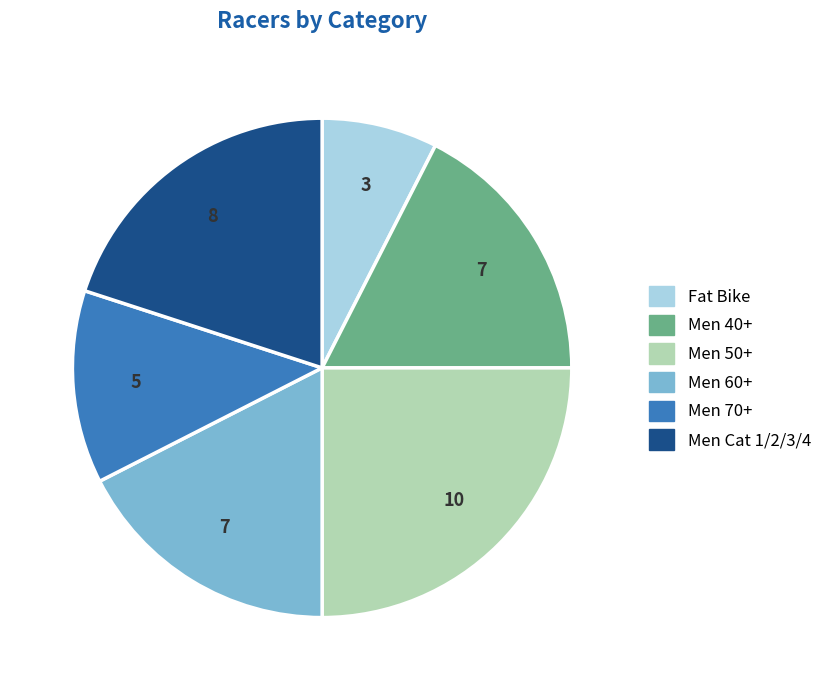

Which slice is the largest?

Men 50+